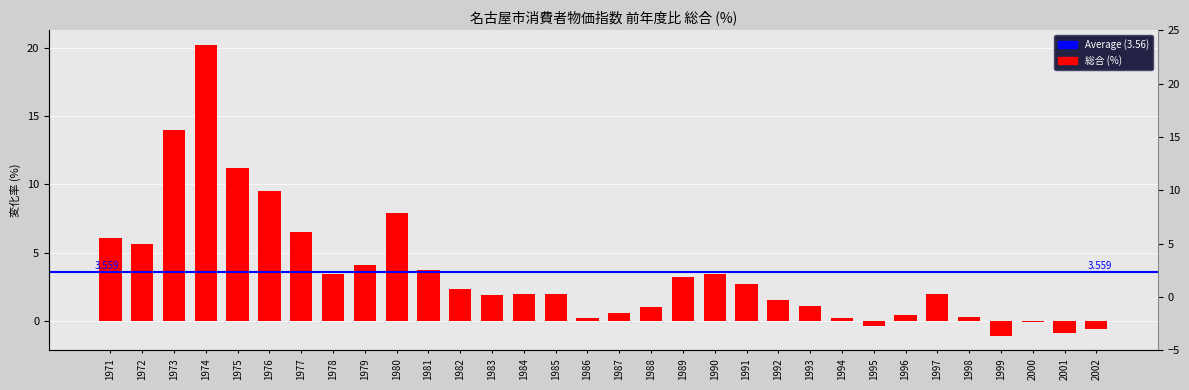

The value at 1978 is 3.4. True or false?

True